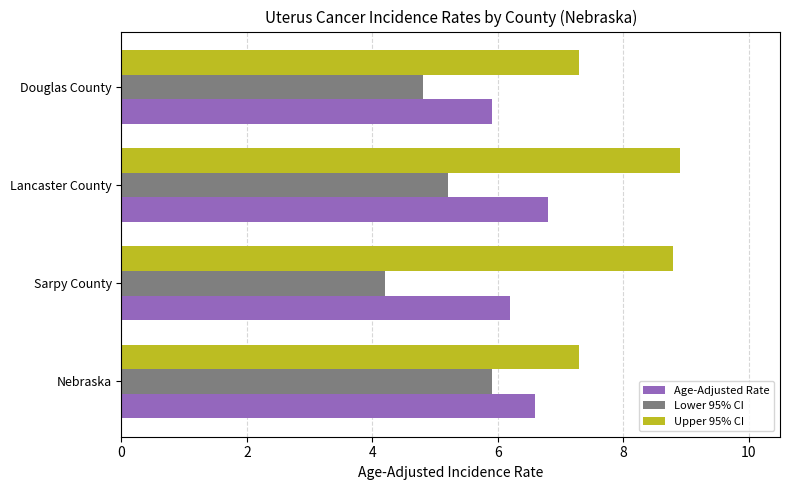

What is the average value of the Upper 95% CI series?

8.1